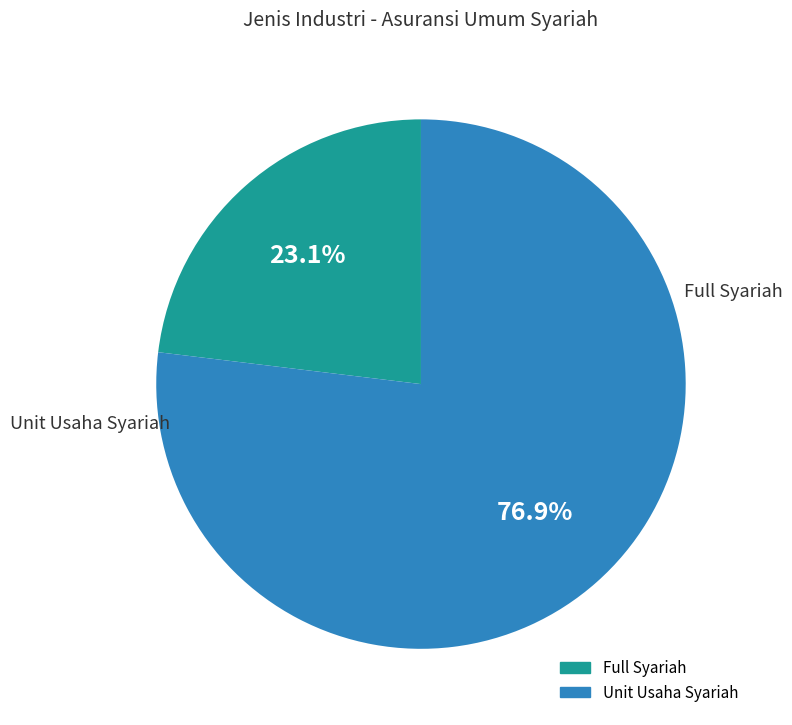

Is it true that Full Syariah is 23% of the pie?

True